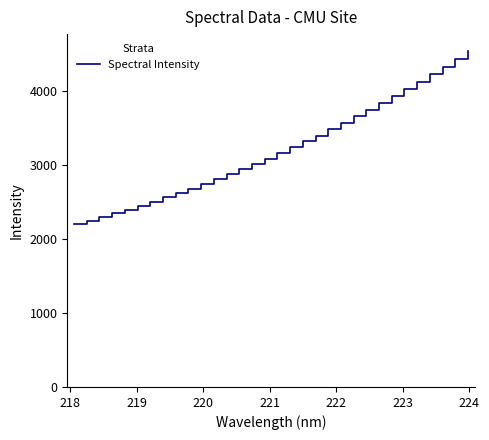

How many values exceed 3168?

16